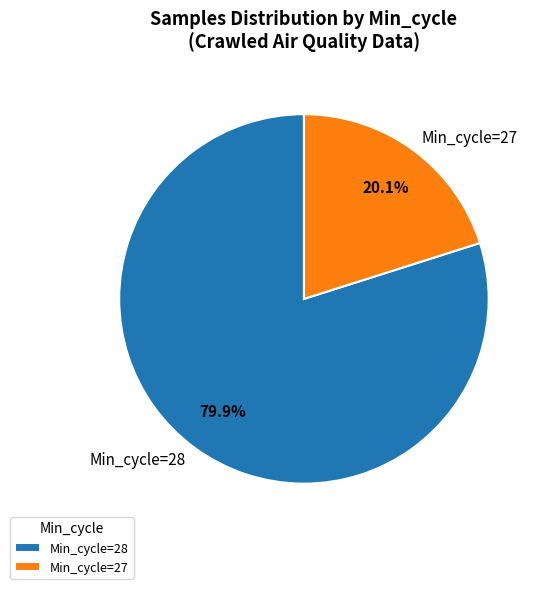

What is the smallest slice in the pie chart?

Min_cycle=27